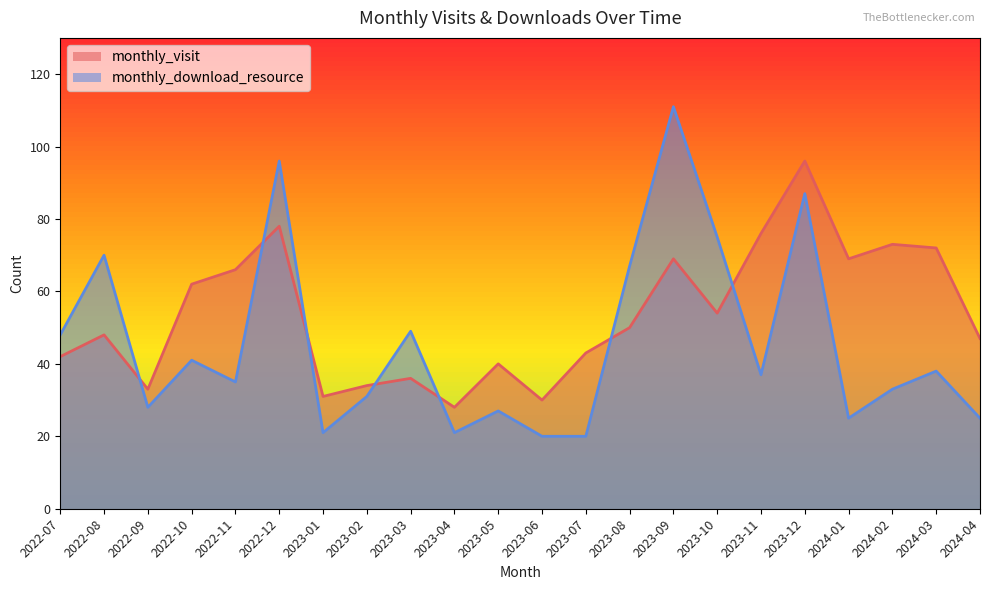

What position from the right is 2023-09?

8